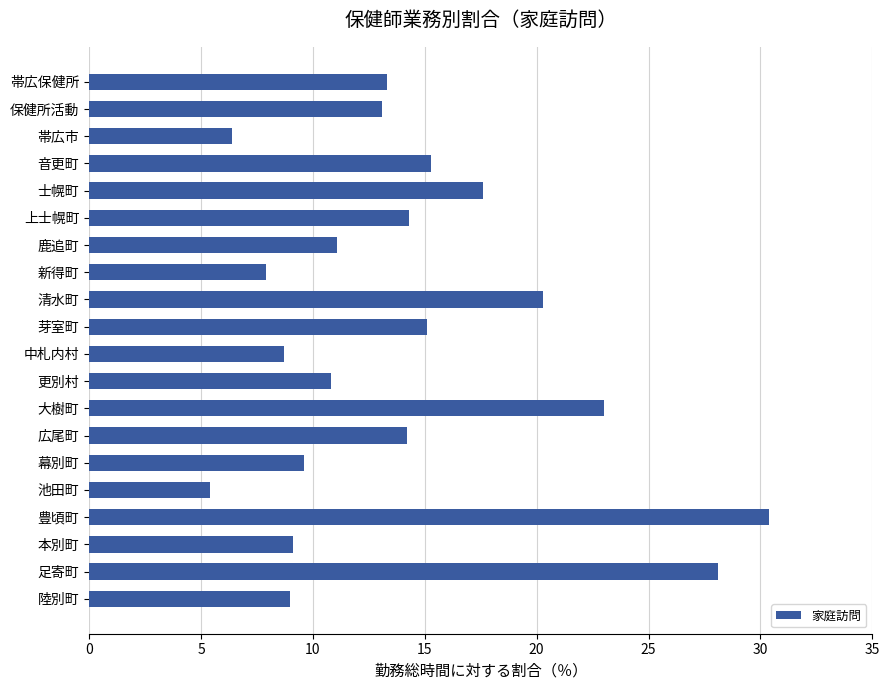

What is the minimum value shown in the chart?

5.4